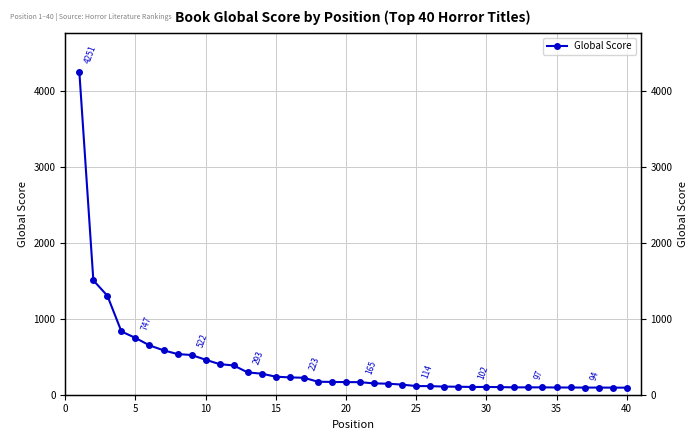

Reading left to right, transcribe all the data shown in this chart.

4251	1504	1302	832	747	649	584	535	522	460	402	385	293	277	237	228	223	171	168	166	165	149	145	133	114	113	107	105	102	102	100	97	97	97	95	95	94	94	93	93